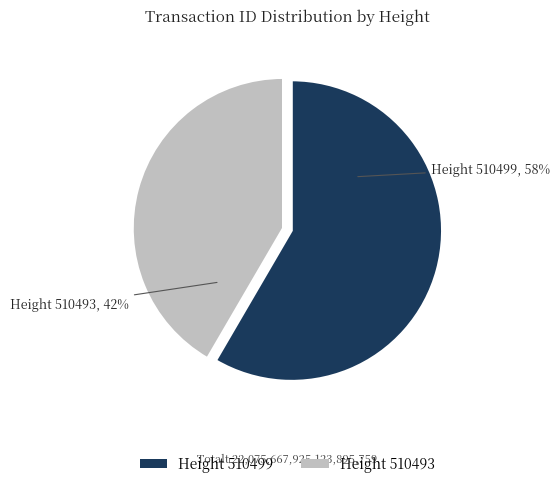

Is there a majority slice in this chart?

Yes